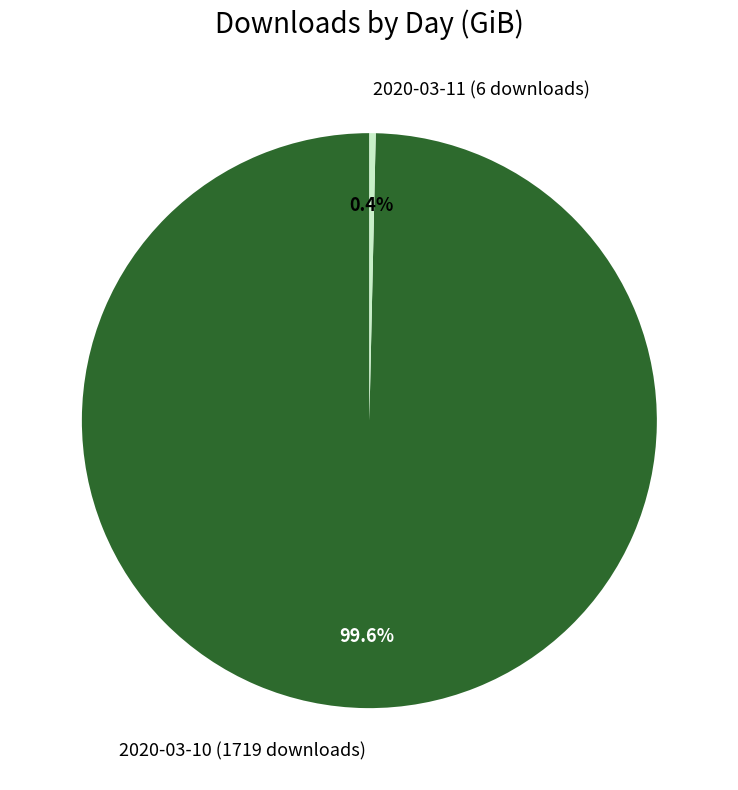

Does 2020-03-11 (6 downloads) represent more than half of the total?

No